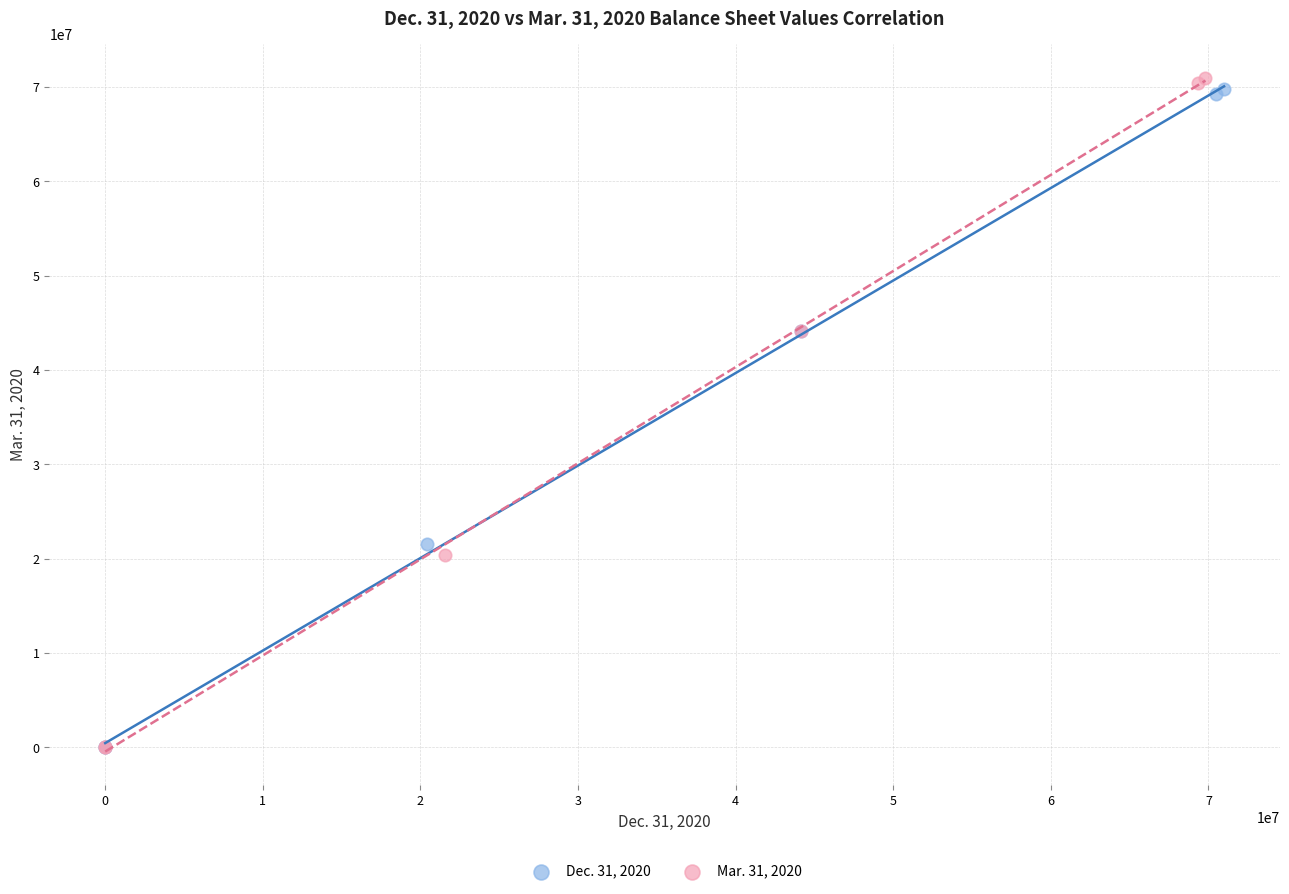

Which series contains the highest Y value?

Mar. 31, 2020